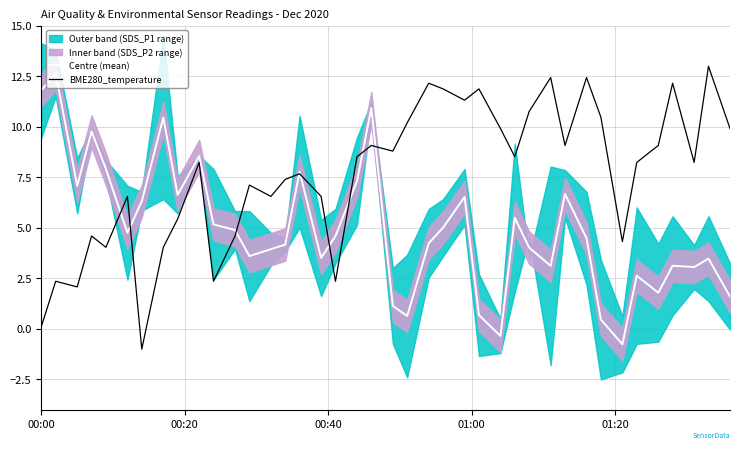

How many values in Centre (mean) are below zero?

2